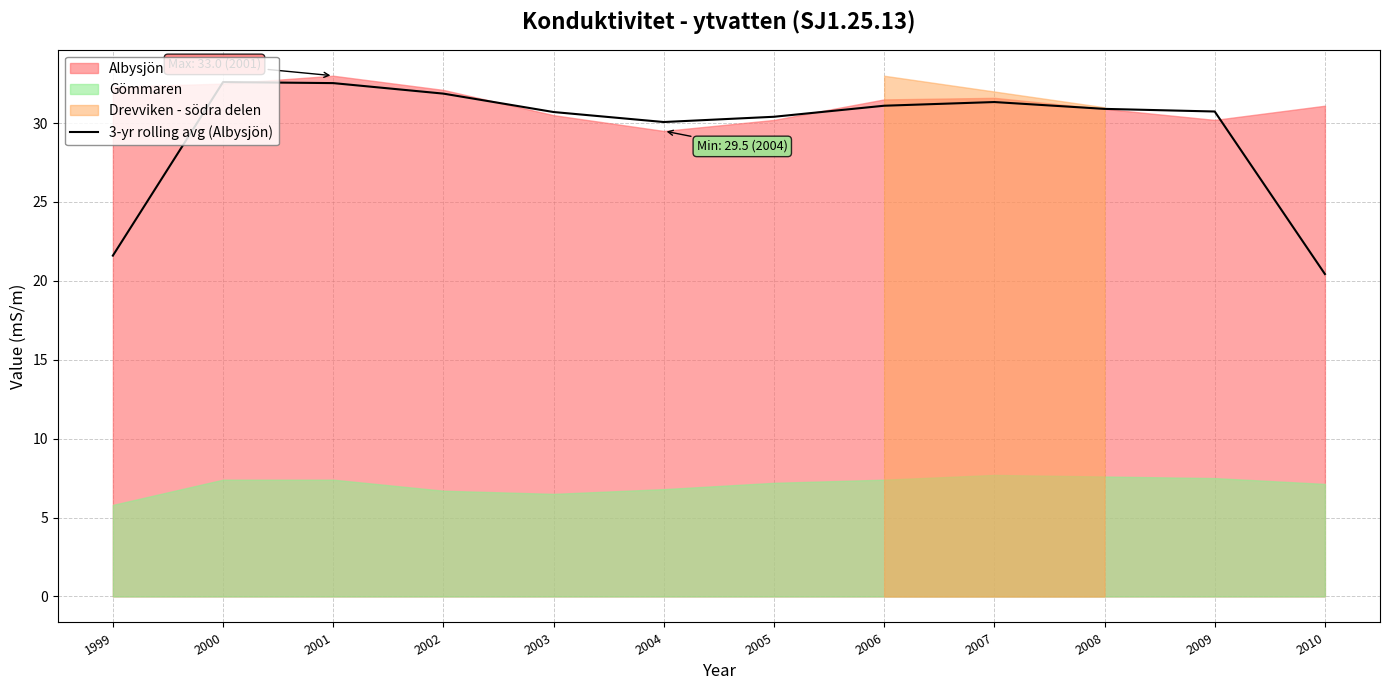

The 3-yr rolling avg (Albysjön) series shows 32.5 at 2001. True or false?

True